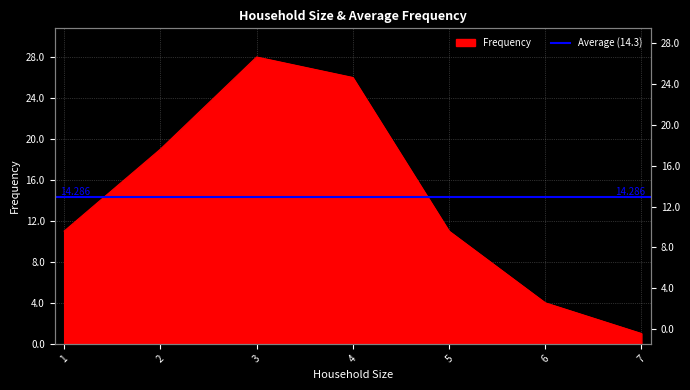

What is the change in value from 2 to 4?

+7